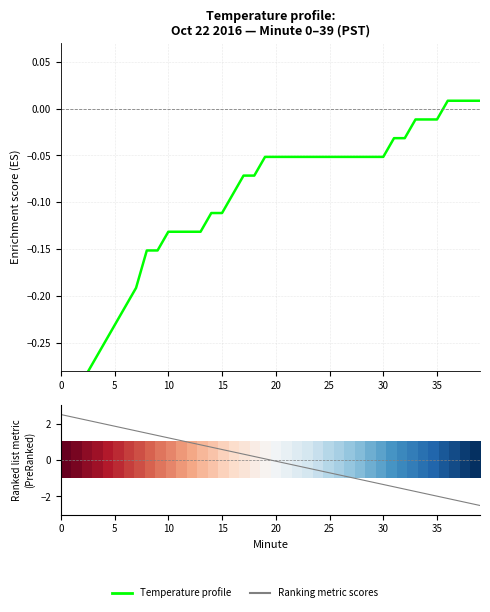

Which series has the largest total across all categories?

Ranking metric scores